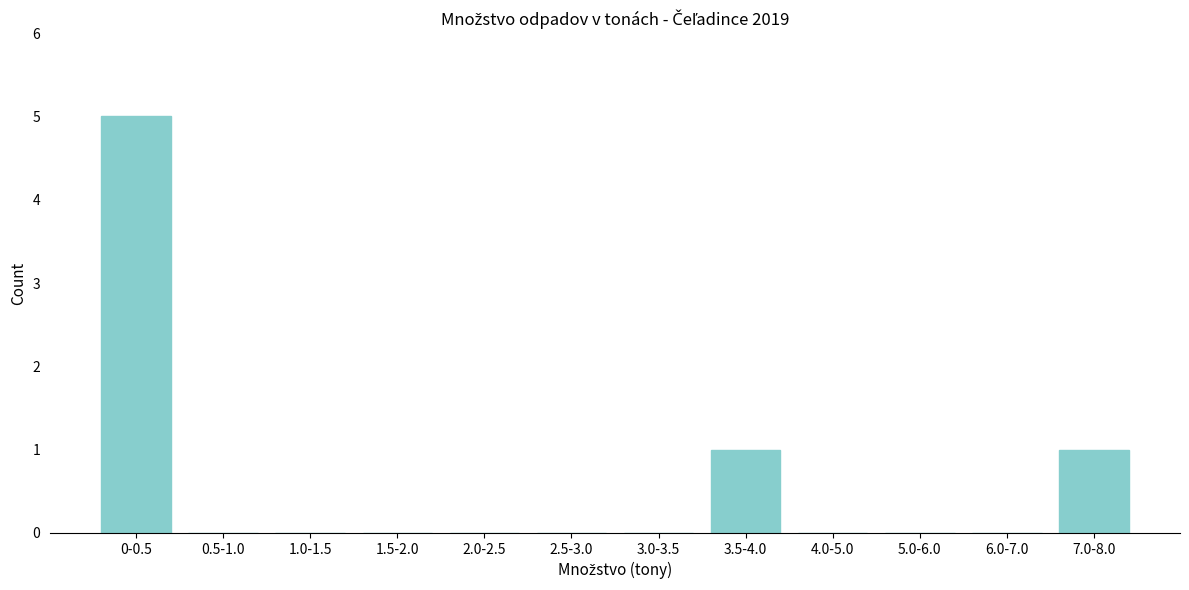

Reading left to right, transcribe all the data shown in this chart.

0-0.5=5	0.5-1.0=0	1.0-1.5=0	1.5-2.0=0	2.0-2.5=0	2.5-3.0=0	3.0-3.5=0	3.5-4.0=1	4.0-5.0=0	5.0-6.0=0	6.0-7.0=0	7.0-8.0=1